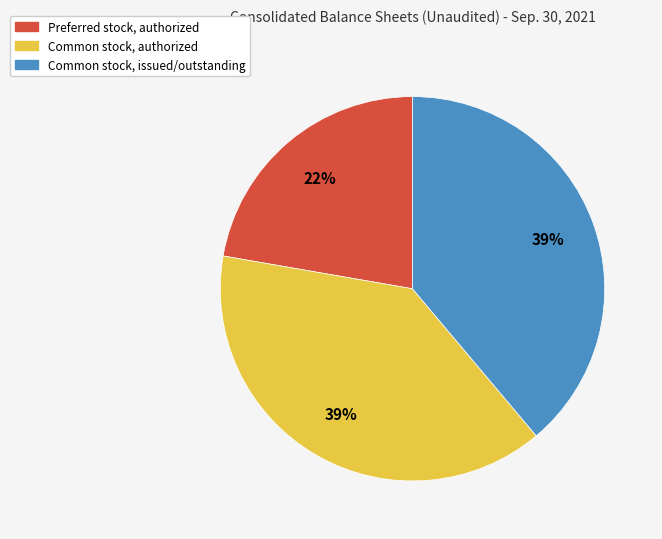

Combined, do Preferred stock, authorized and Common stock, issued/outstanding account for over 50%?

Yes